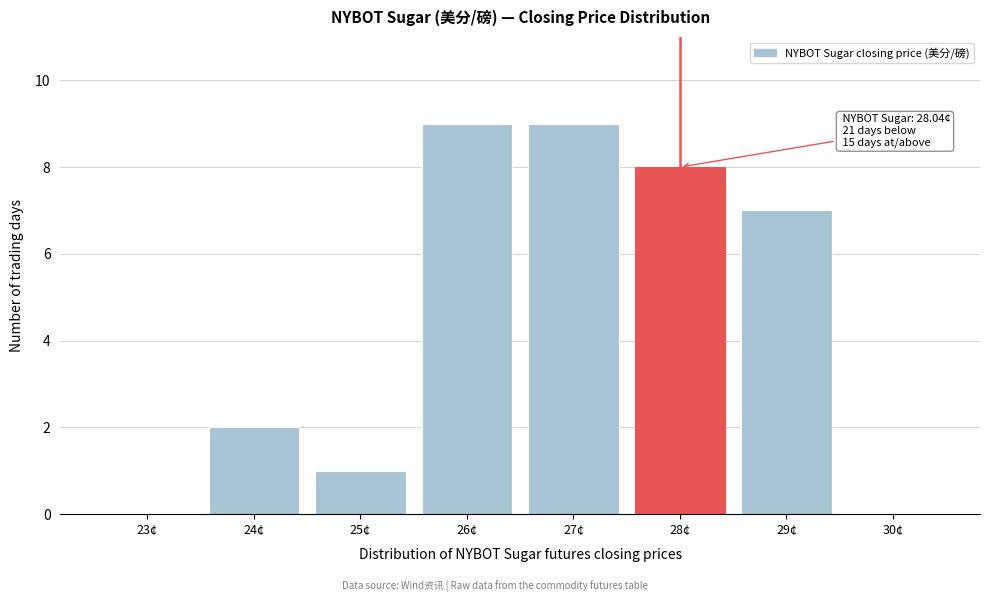

Reading left to right, extract all data points from this chart.

23¢=0	24¢=2	25¢=1	26¢=9	27¢=9	28¢=8	29¢=7	30¢=0